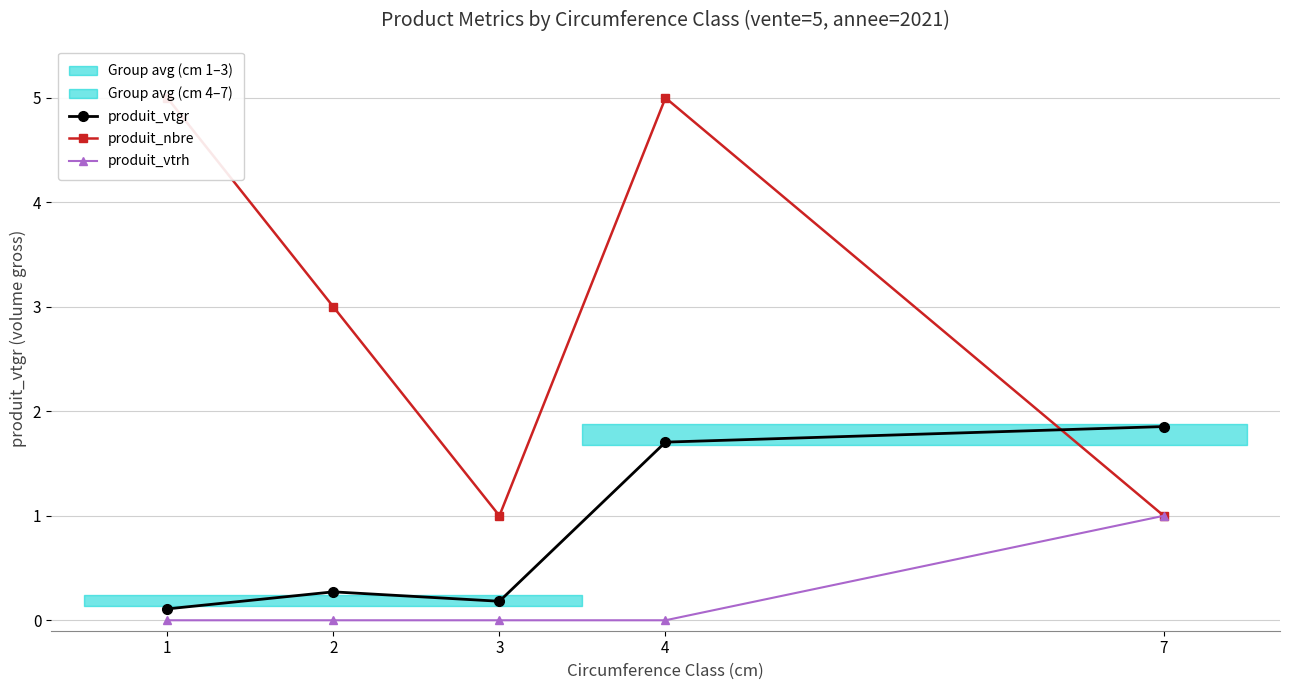

What is the greatest value displayed?

5.0